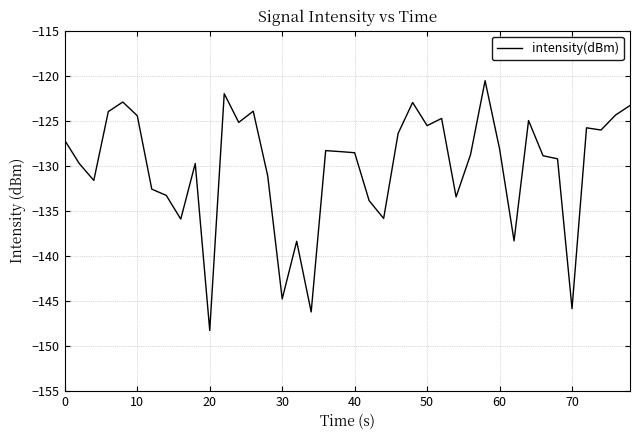

Does the chart display data point markers on the line(s)?

No